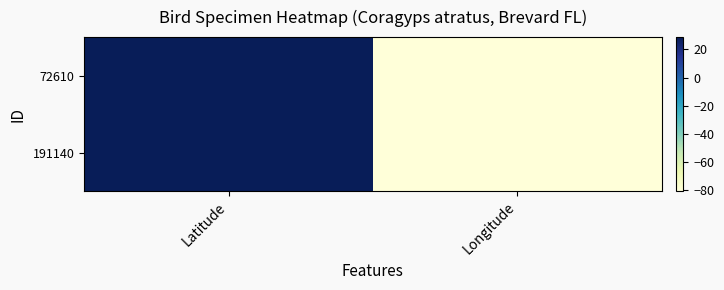

The value of 191140 at Latitude is 28.8. True or false?

True